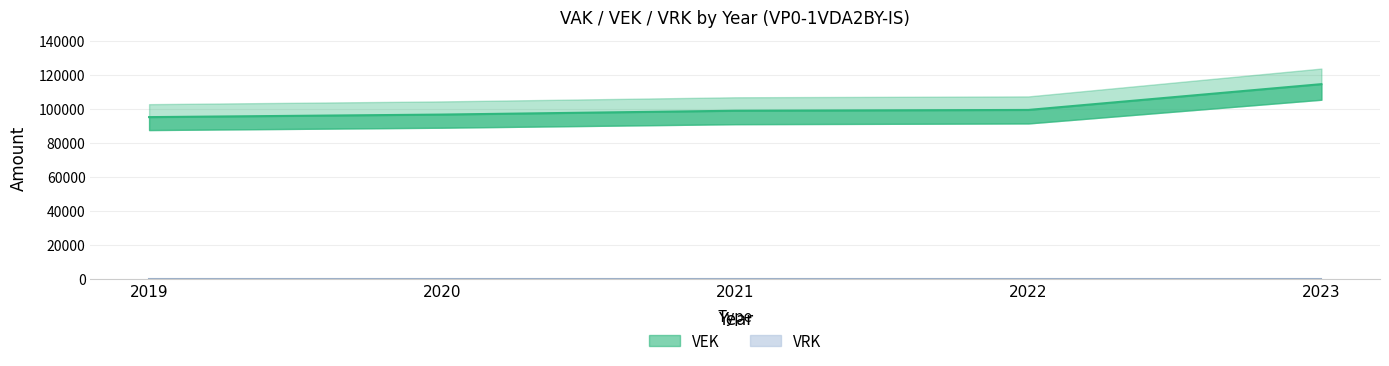

What is the difference between the values at 2019 and 2020?

1500